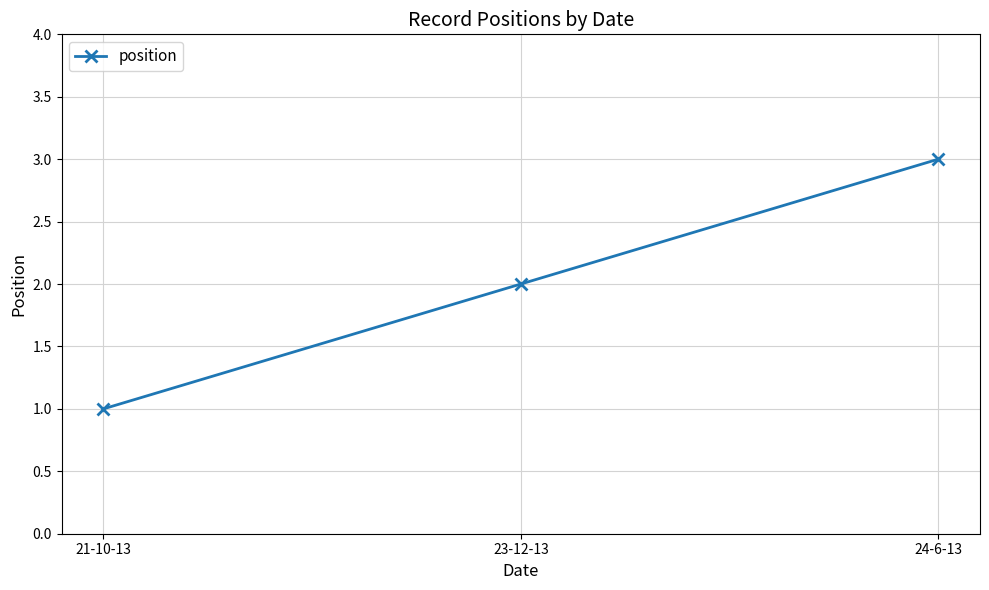

What position from the right is 24-6-13?

1